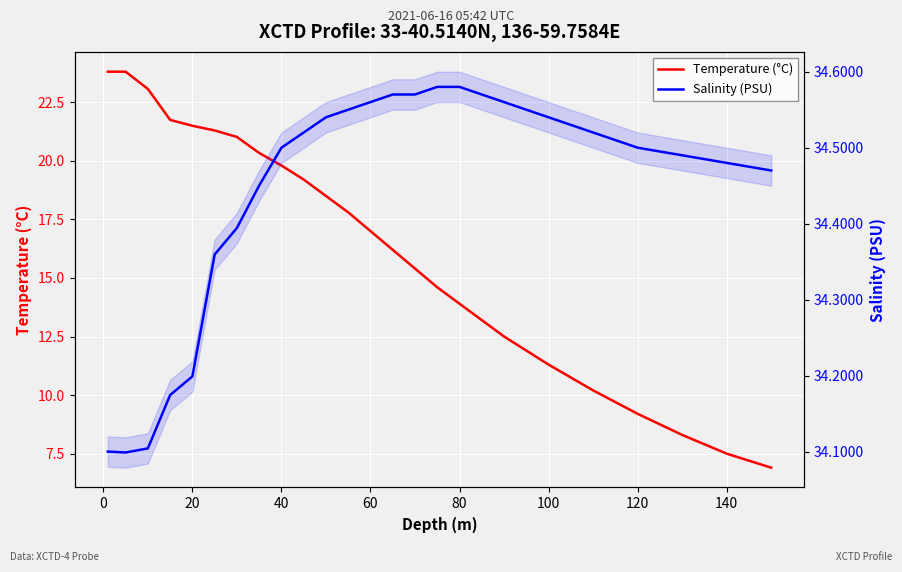

What are all the series names shown in the legend?

Temperature (°C), Salinity (PSU)